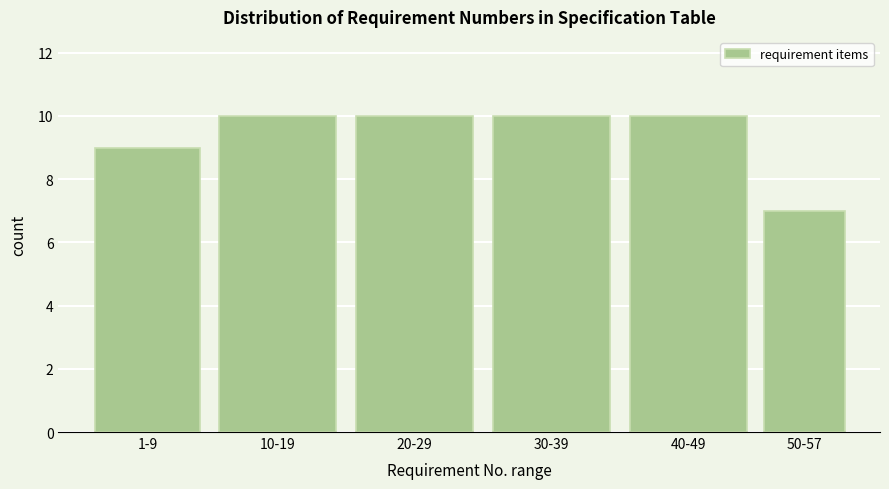

Reading right to left, list all the values displayed in this chart.

7	10	10	10	10	9